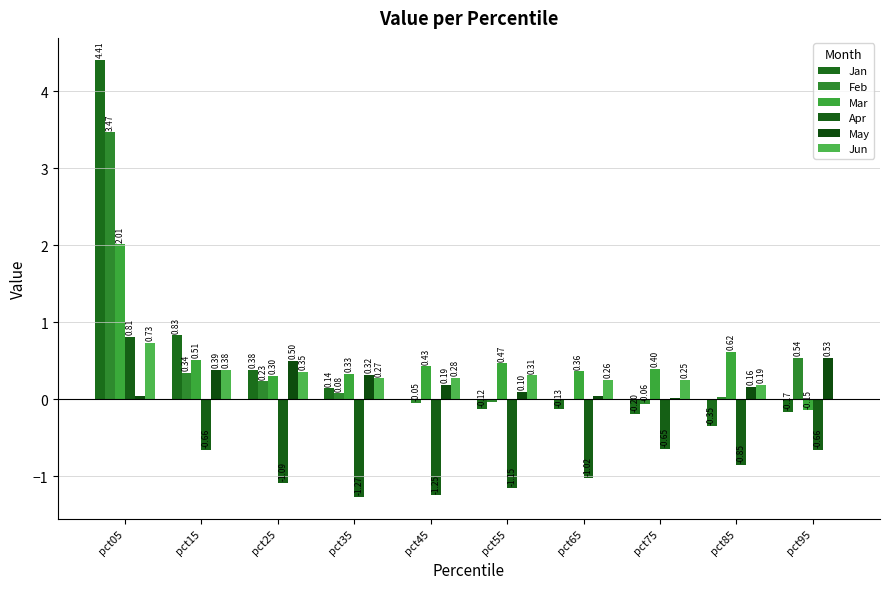

The Jan series shows -0.2 at pct85. True or false?

False